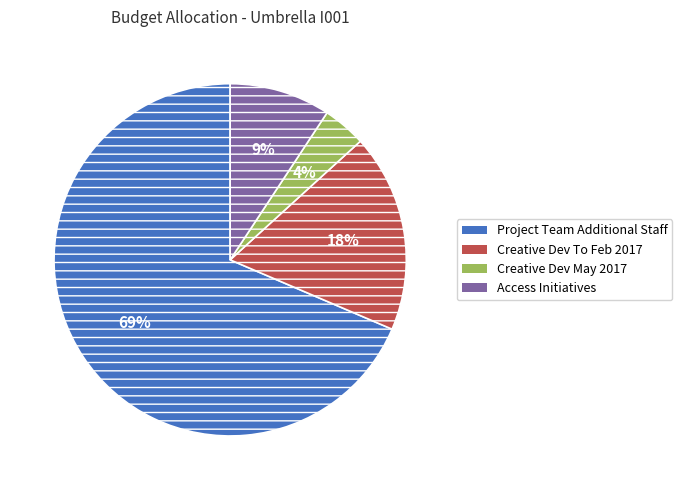

Count the number of slices in the pie.

4